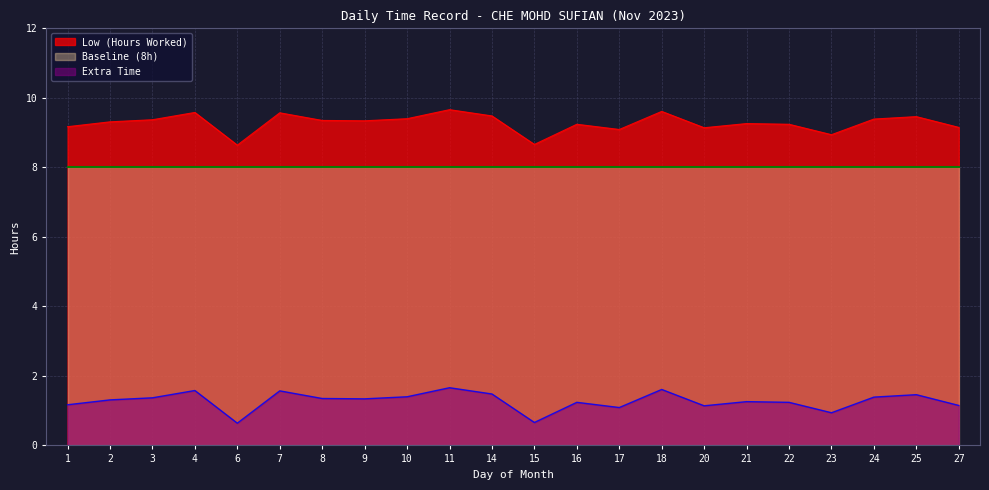

Between 7 and 1, which is larger?

7